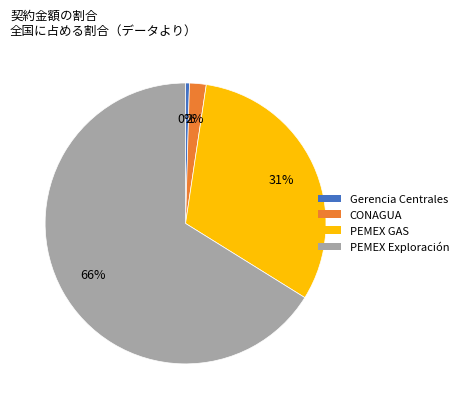

Which has a higher value, PEMEX Exploración or PEMEX GAS?

PEMEX Exploración